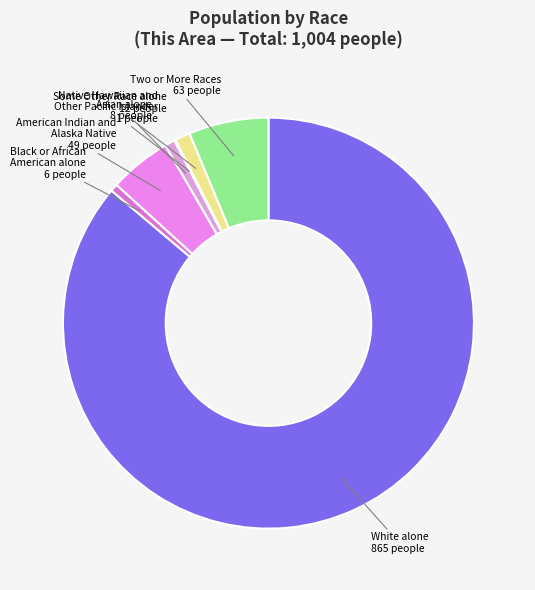

Which category has the biggest portion of the pie?

White alone